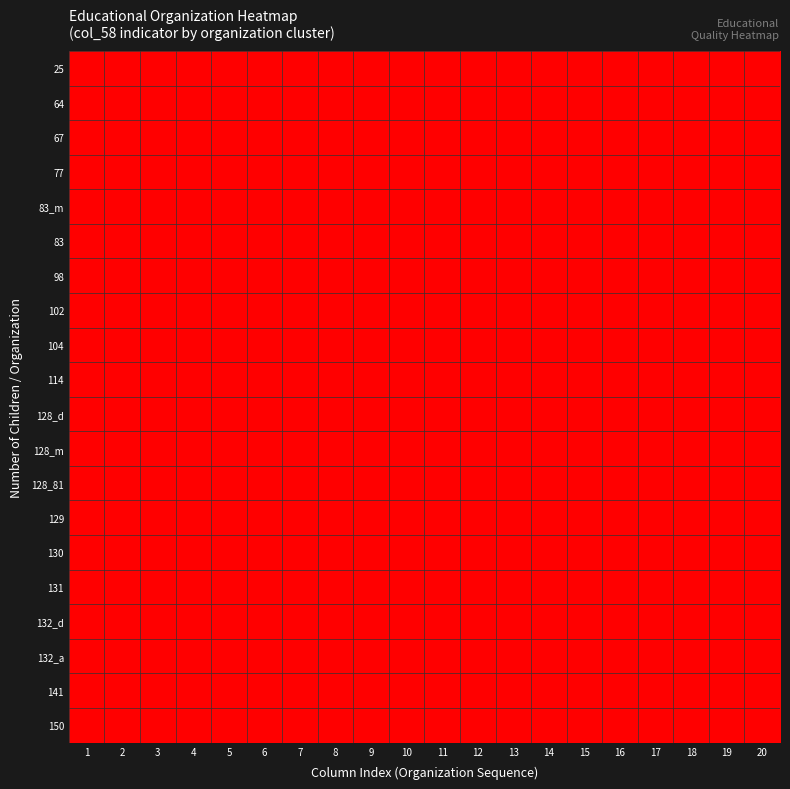

Reading left to right, list all the values displayed in this chart.

25: 1=0	2=0	3=0	4=1	5=0	6=1	7=1	8=1	9=0	10=1	11=1	12=1	13=1	14=1	15=1	16=1	17=0	18=1	19=1	20=1
64: 1=1	2=1	3=1	4=0	5=1	6=1	7=1	8=1	9=1	10=1	11=1	12=1	13=1	14=1	15=1	16=1	17=1	18=1	19=1	20=1
67: 1=0	2=1	3=1	4=1	5=0	6=1	7=1	8=1	9=1	10=1	11=1	12=1	13=1	14=1	15=1	16=1	17=1	18=1	19=1	20=1
77: 1=1	2=0	3=1	4=1	5=1	6=1	7=1	8=1	9=1	10=0	11=1	12=1	13=1	14=1	15=1	16=1	17=1	18=1	19=1	20=1
83_m: 1=1	2=1	3=1	4=0	5=1	6=0	7=1	8=0	9=1	10=1	11=1	12=0	13=1	14=1	15=1	16=1	17=0	18=1	19=0	20=1
83: 1=1	2=1	3=1	4=1	5=0	6=1	7=1	8=1	9=1	10=1	11=1	12=1	13=1	14=0	15=1	16=1	17=1	18=1	19=1	20=1
98: 1=1	2=1	3=1	4=1	5=1	6=1	7=1	8=1	9=1	10=1	11=1	12=1	13=1	14=1	15=1	16=1	17=1	18=1	19=1	20=1
102: 1=1	2=1	3=1	4=1	5=1	6=1	7=1	8=1	9=1	10=1	11=1	12=1	13=1	14=1	15=1	16=1	17=1	18=0	19=1	20=1
104: 1=1	2=1	3=0	4=1	5=1	6=1	7=1	8=1	9=0	10=1	11=0	12=1	13=1	14=1	15=1	16=1	17=1	18=1	19=1	20=1
114: 1=1	2=1	3=1	4=1	5=1	6=1	7=1	8=1	9=1	10=1	11=1	12=1	13=1	14=1	15=1	16=1	17=1	18=1	19=0	20=1
128_d: 1=1	2=1	3=1	4=1	5=1	6=1	7=1	8=1	9=1	10=1	11=1	12=1	13=1	14=1	15=1	16=1	17=1	18=1	19=1	20=1
128_m: 1=1	2=1	3=1	4=1	5=1	6=1	7=1	8=1	9=1	10=1	11=1	12=1	13=1	14=1	15=1	16=1	17=1	18=1	19=1	20=1
128_81: 1=1	2=1	3=1	4=1	5=1	6=1	7=1	8=1	9=1	10=1	11=1	12=1	13=1	14=0	15=1	16=1	17=1	18=1	19=1	20=0
129: 1=1	2=1	3=1	4=1	5=1	6=1	7=1	8=1	9=1	10=1	11=1	12=1	13=1	14=1	15=1	16=1	17=1	18=1	19=1	20=1
130: 1=1	2=1	3=1	4=1	5=1	6=1	7=1	8=1	9=1	10=1	11=1	12=1	13=1	14=1	15=1	16=1	17=0	18=1	19=1	20=1
131: 1=1	2=1	3=1	4=1	5=1	6=1	7=1	8=1	9=1	10=1	11=1	12=1	13=1	14=1	15=1	16=1	17=1	18=1	19=1	20=1
132_d: 1=1	2=0	3=1	4=1	5=1	6=1	7=1	8=1	9=1	10=1	11=1	12=0	13=1	14=1	15=1	16=1	17=1	18=1	19=1	20=1
132_a: 1=1	2=1	3=0	4=1	5=1	6=1	7=1	8=1	9=1	10=1	11=1	12=1	13=0	14=1	15=1	16=1	17=1	18=1	19=1	20=1
141: 1=1	2=1	3=1	4=1	5=1	6=1	7=1	8=1	9=0	10=1	11=1	12=1	13=1	14=1	15=1	16=1	17=1	18=1	19=1	20=1
150: 1=1	2=1	3=1	4=1	5=1	6=1	7=1	8=1	9=1	10=1	11=1	12=1	13=1	14=1	15=1	16=1	17=1	18=1	19=1	20=1